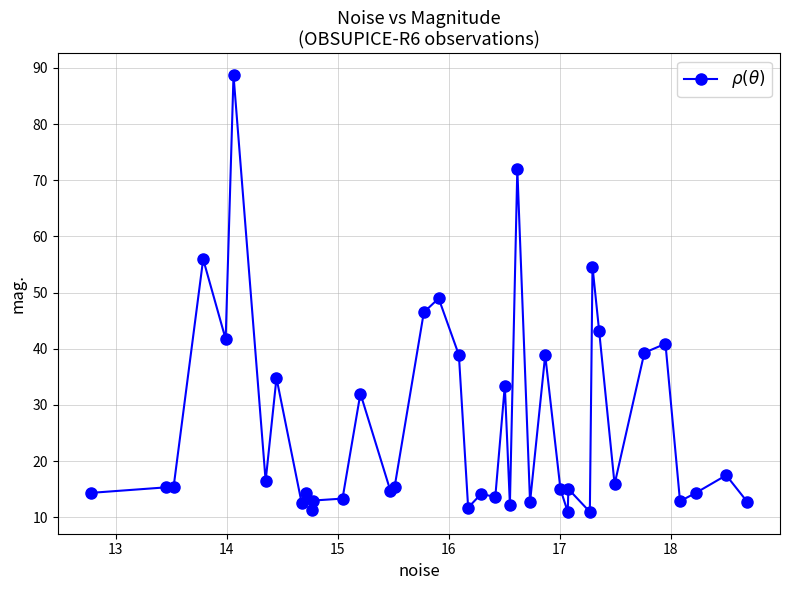

True or false: the data has more than 1 interior local peaks.

True